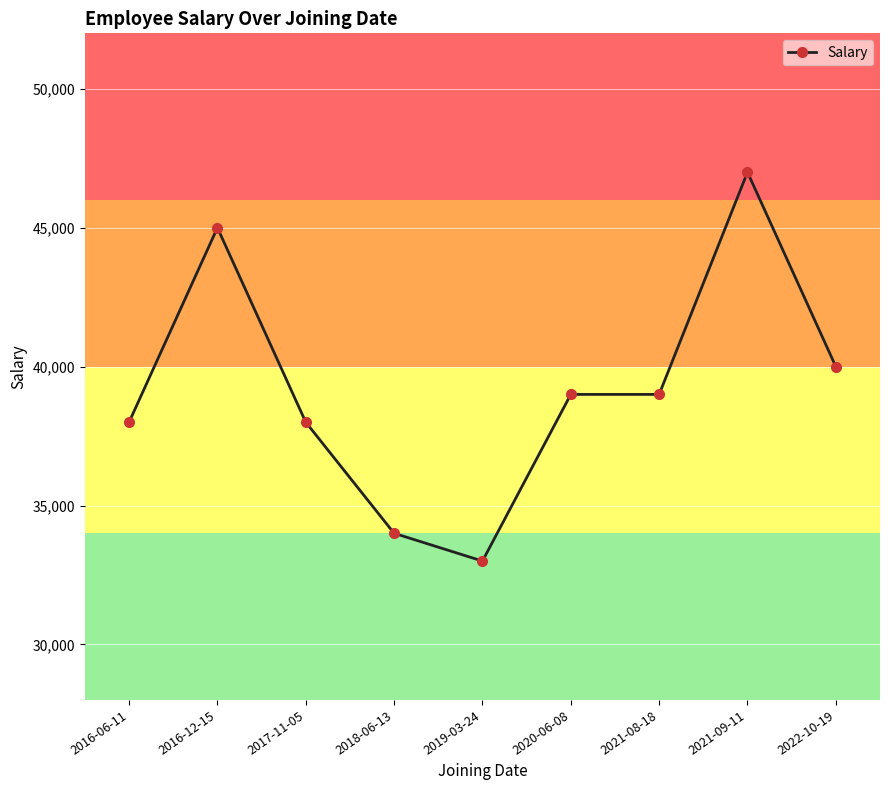

What position from the left is 2018-06-13?

4